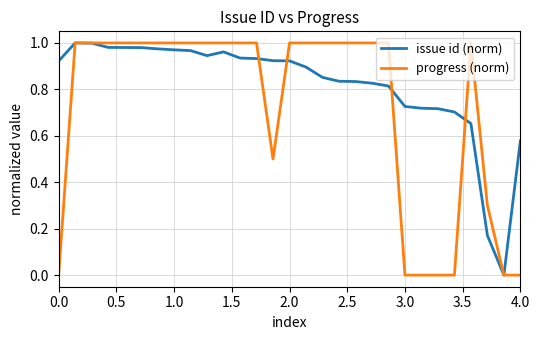

Which series has the largest total across all categories?

issue id (norm)